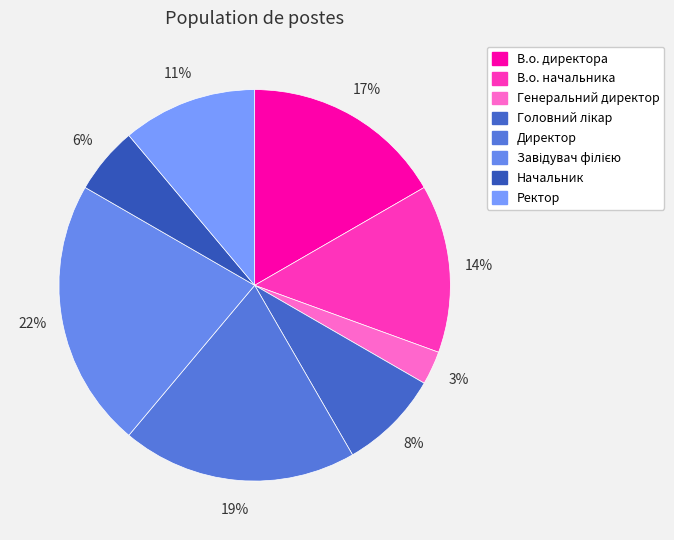

Which category has the smallest portion of the pie?

Генеральний директор